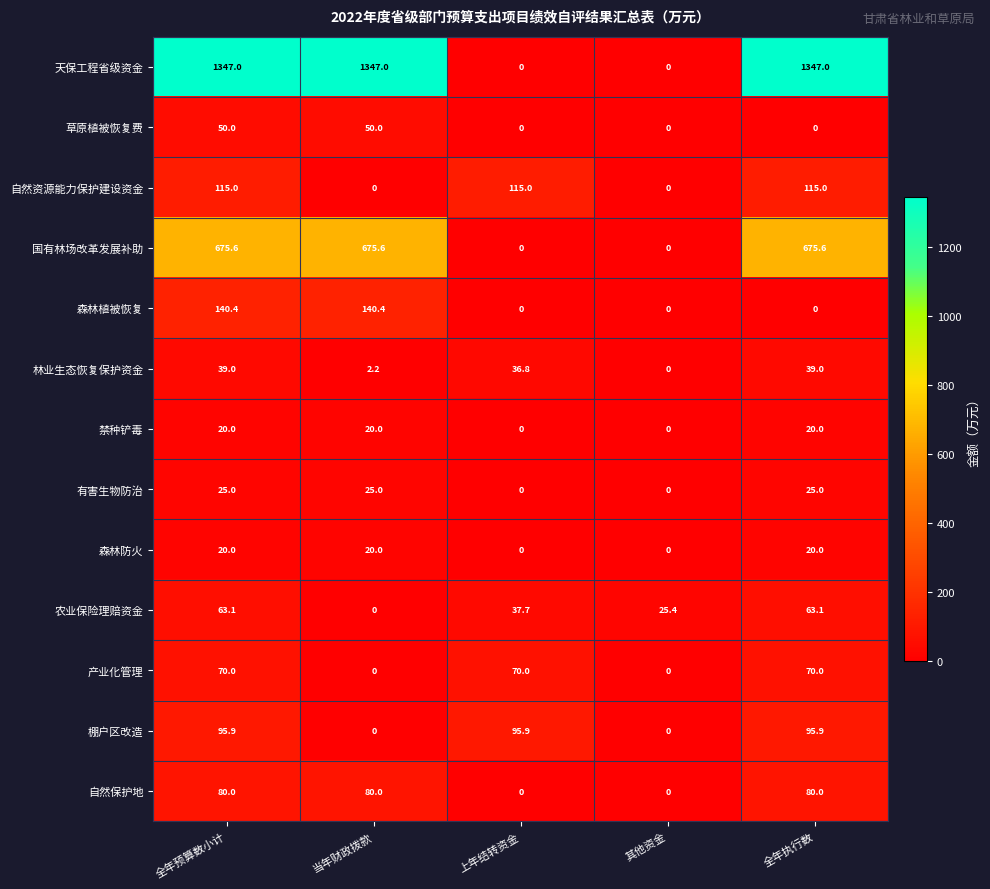

At which label is 林业生态恢复保护资金 closest to 19?

当年财政拨款